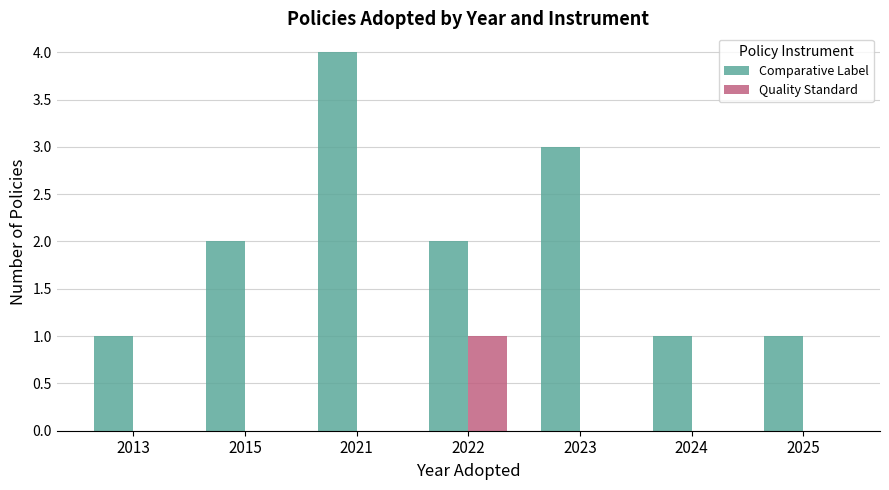

Which series has the widest spread of values?

Comparative Label